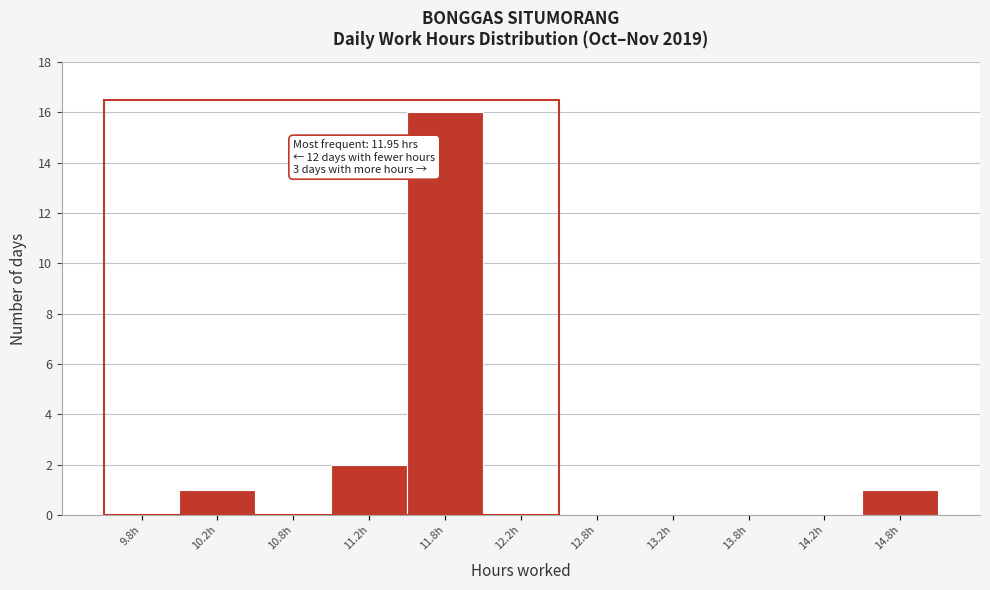

Which range on the x-axis has the tallest bar?

11.5 to 12.0